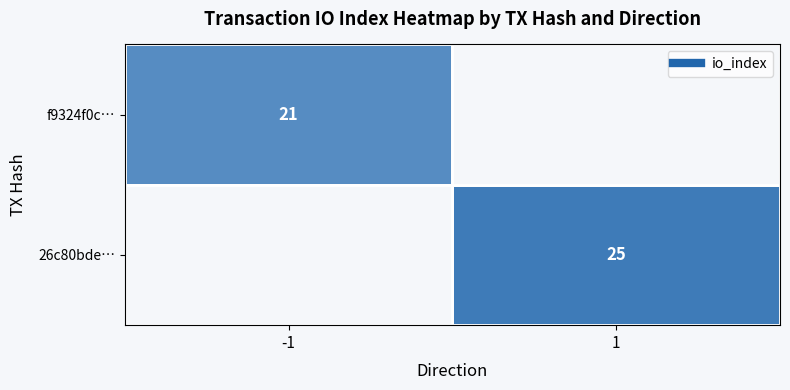

What is the minimum value shown in the chart?

21.0